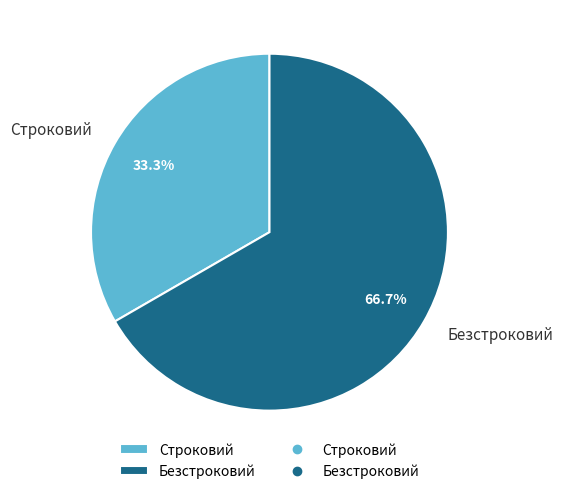

Which has a higher value, Строковий or Безстроковий?

Безстроковий